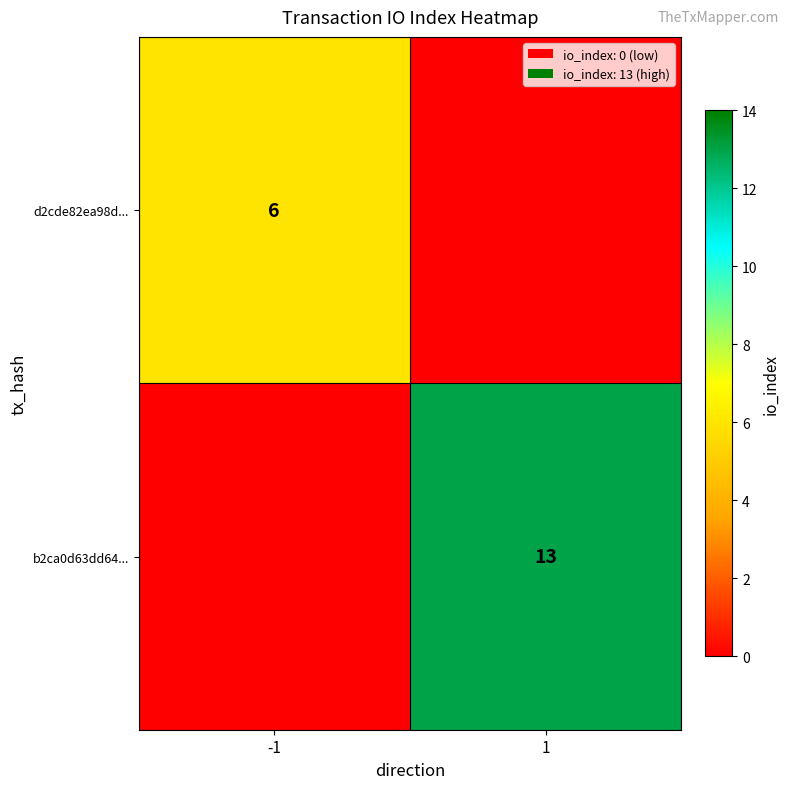

The d2cde82ea98d... series shows 10 at -1. True or false?

False